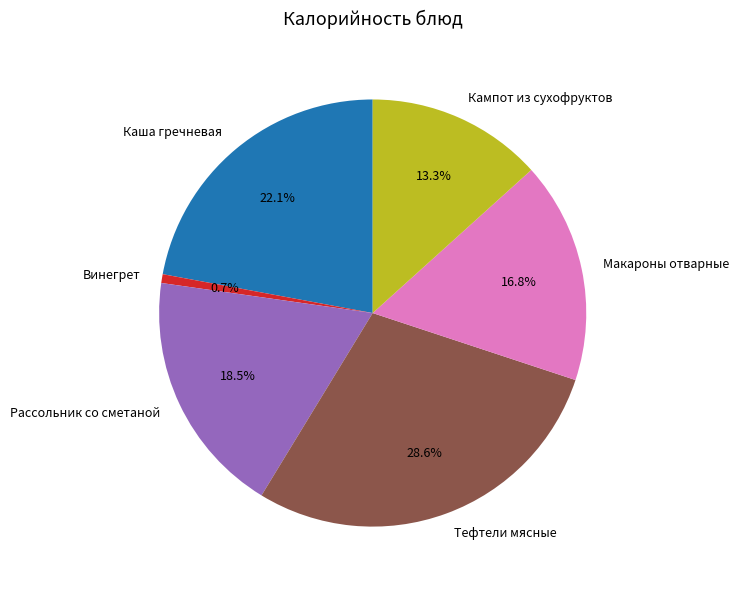

Approximately how many times larger is the value at Макароны отварные compared to Каша гречневая?

0.8